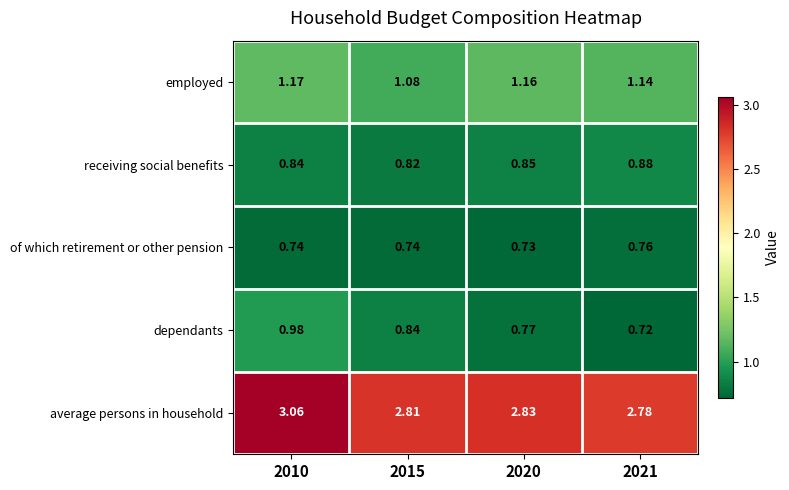

Is the value of employed at 2015 greater than the value of receiving social benefits at 2015?

Yes